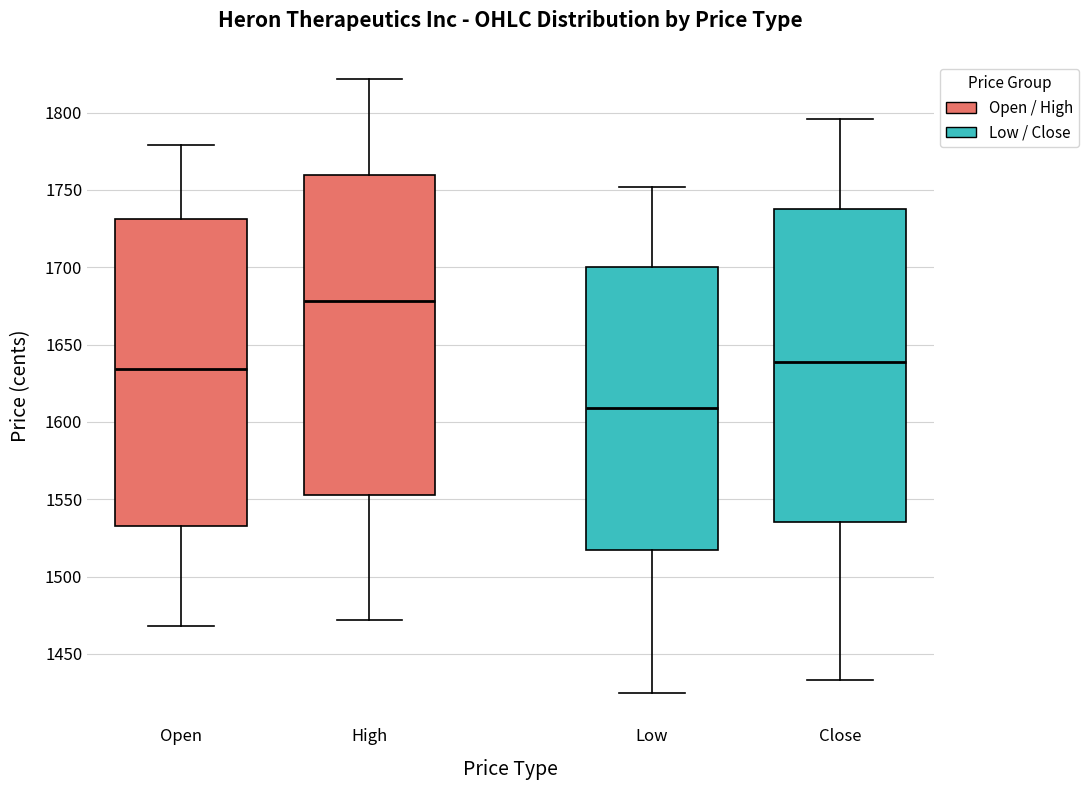

Reading left to right, read every box against the y-axis: the position of its median line, the range the box covers, and the ends of its whiskers. The values are not printed on the chart, so give them approximately, as read against the axis.

Open: median 1635, box 1535 to 1730, whiskers 1470 to 1780
High: median 1680, box 1555 to 1760, whiskers 1470 to 1820
Low: median 1610, box 1515 to 1700, whiskers 1425 to 1750
Close: median 1640, box 1535 to 1740, whiskers 1435 to 1795